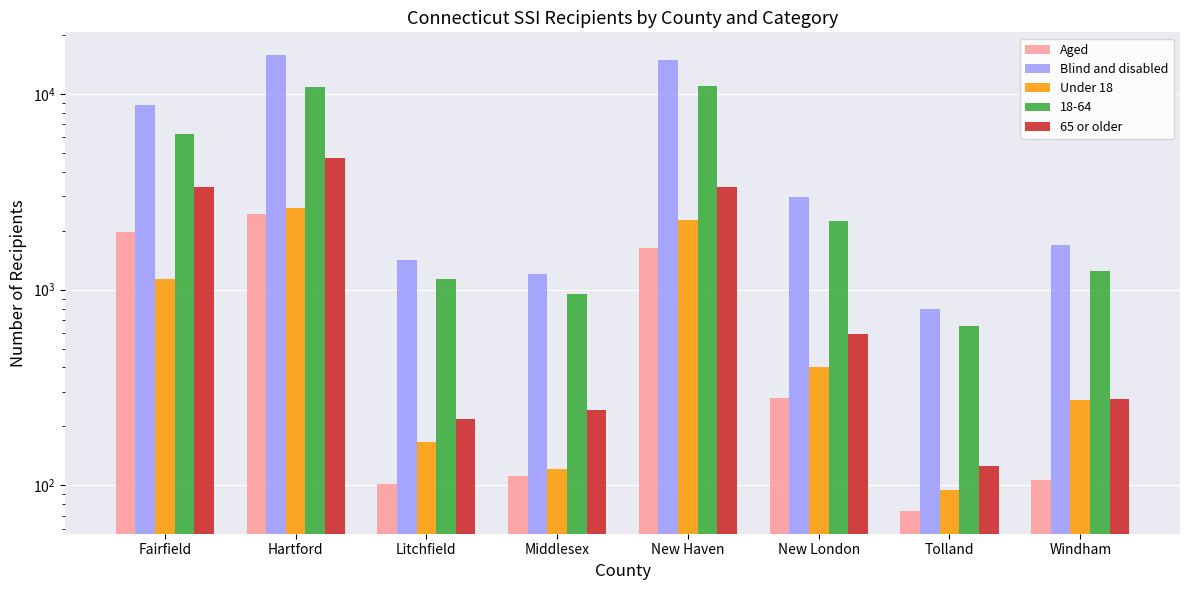

List the series in order of their peak value, lowest first.

Aged, Under 18, 65 or older, Blind and disabled